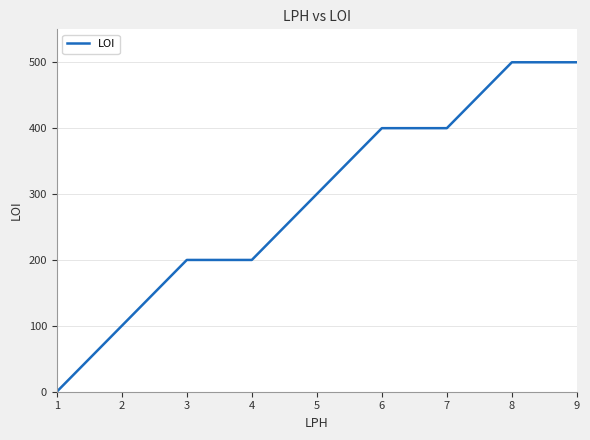

The chart shows a value of 289 at 4. True or false?

False